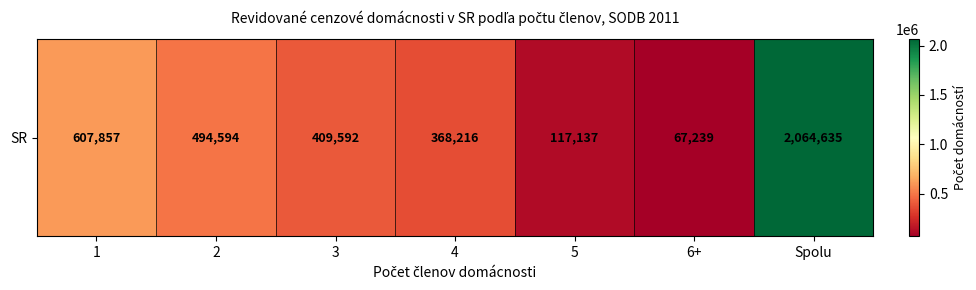

Rank the categories by value from lowest to highest.

6+, 5, 4, 3, 2, 1, Spolu